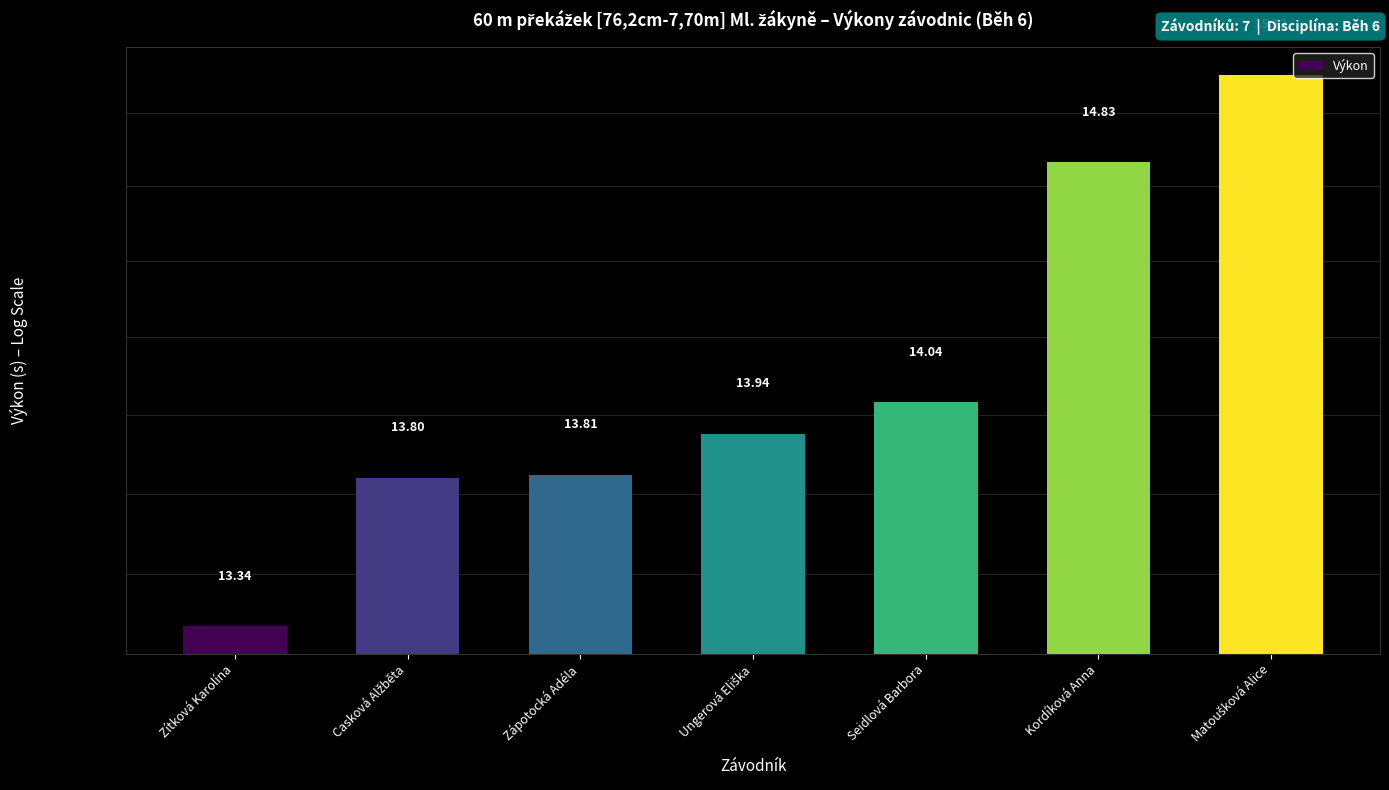

What is the ratio of the value at Casková Alžběta to the value at Seidlová Barbora?

1.0